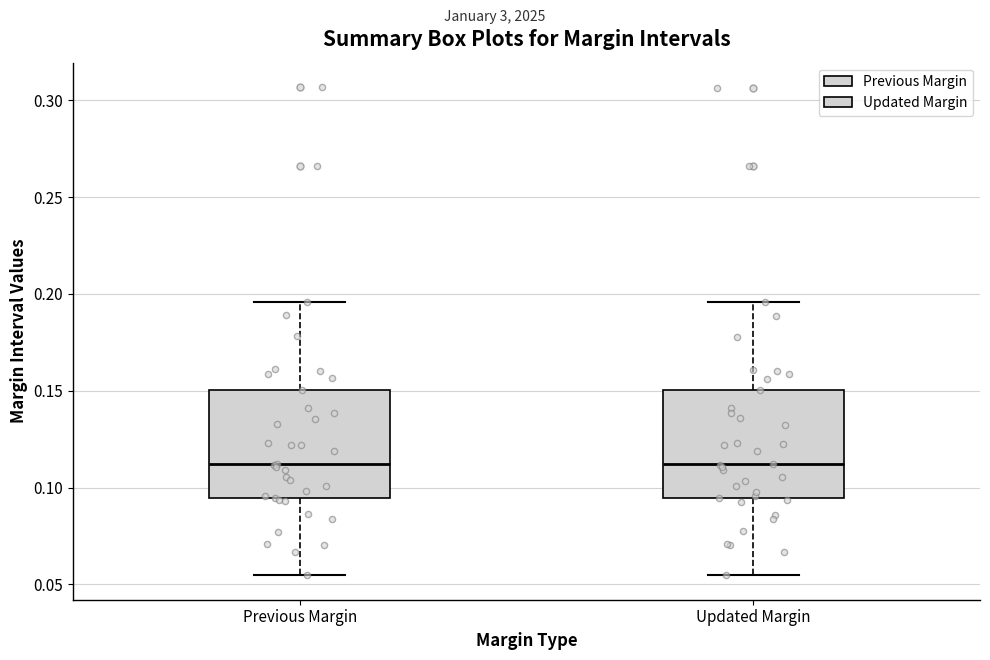

Reading left to right, transcribe this box plot: for each box, give where its median line is, the range the box spans, and where its two whiskers end, as read against the y-axis. The values are not printed on the chart, so give them approximately, as read against the axis.

Previous Margin: median 0.110, box 0.095 to 0.150, whiskers 0.055 to 0.195
Updated Margin: median 0.110, box 0.095 to 0.150, whiskers 0.055 to 0.195